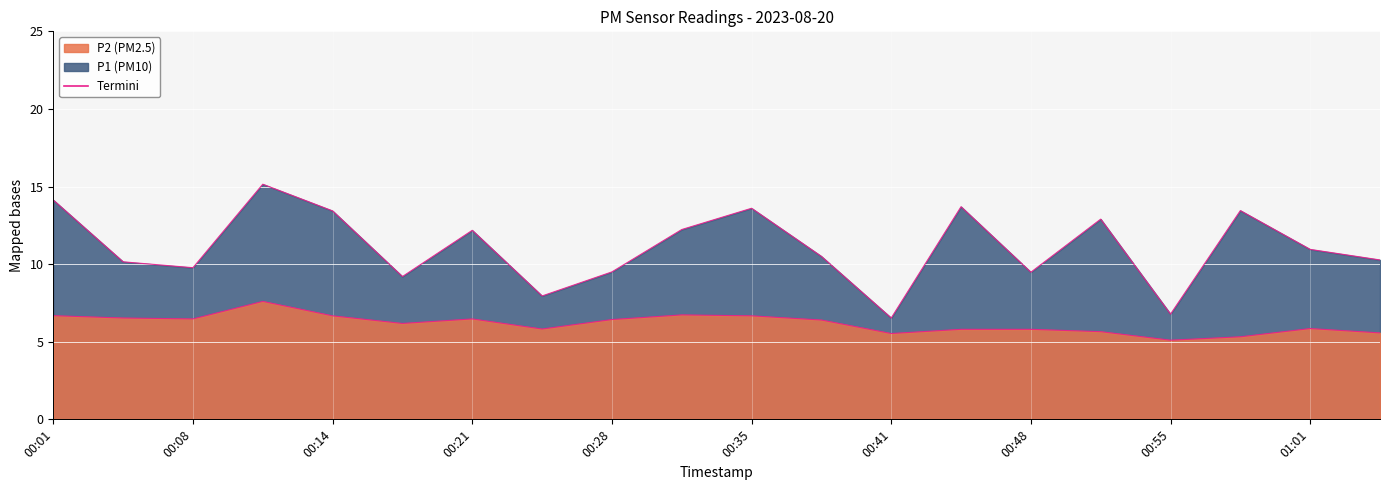

True or false: P1 has more than 2 interior local peaks.

True